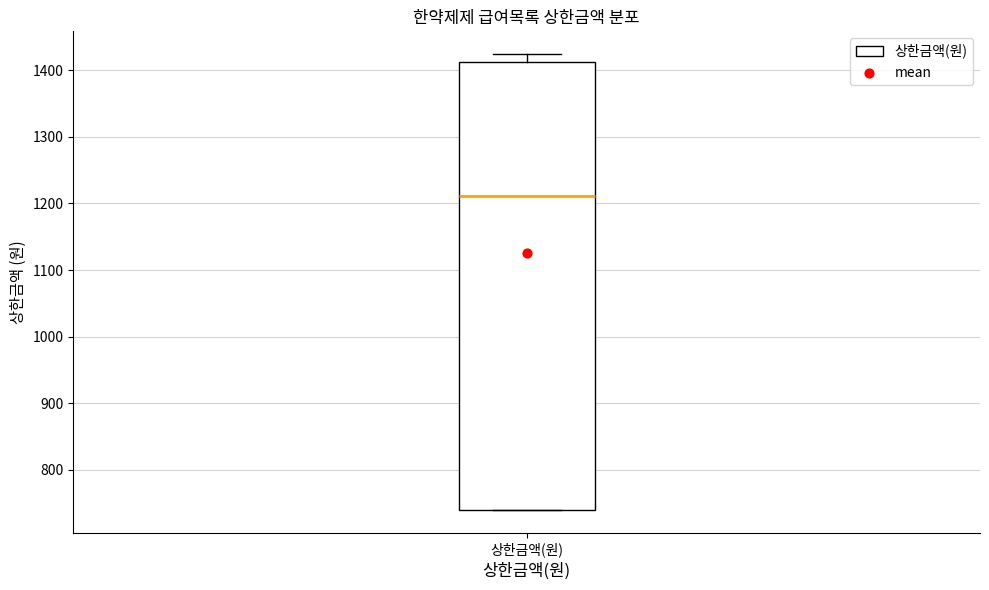

Read this box plot against the y-axis: the position of the median line, the range covered by the box, and the ends of both whiskers. The values are not printed on the chart, so give them approximately, as read against the axis.

median 1210, box 740 to 1410, whiskers 740 to 1420